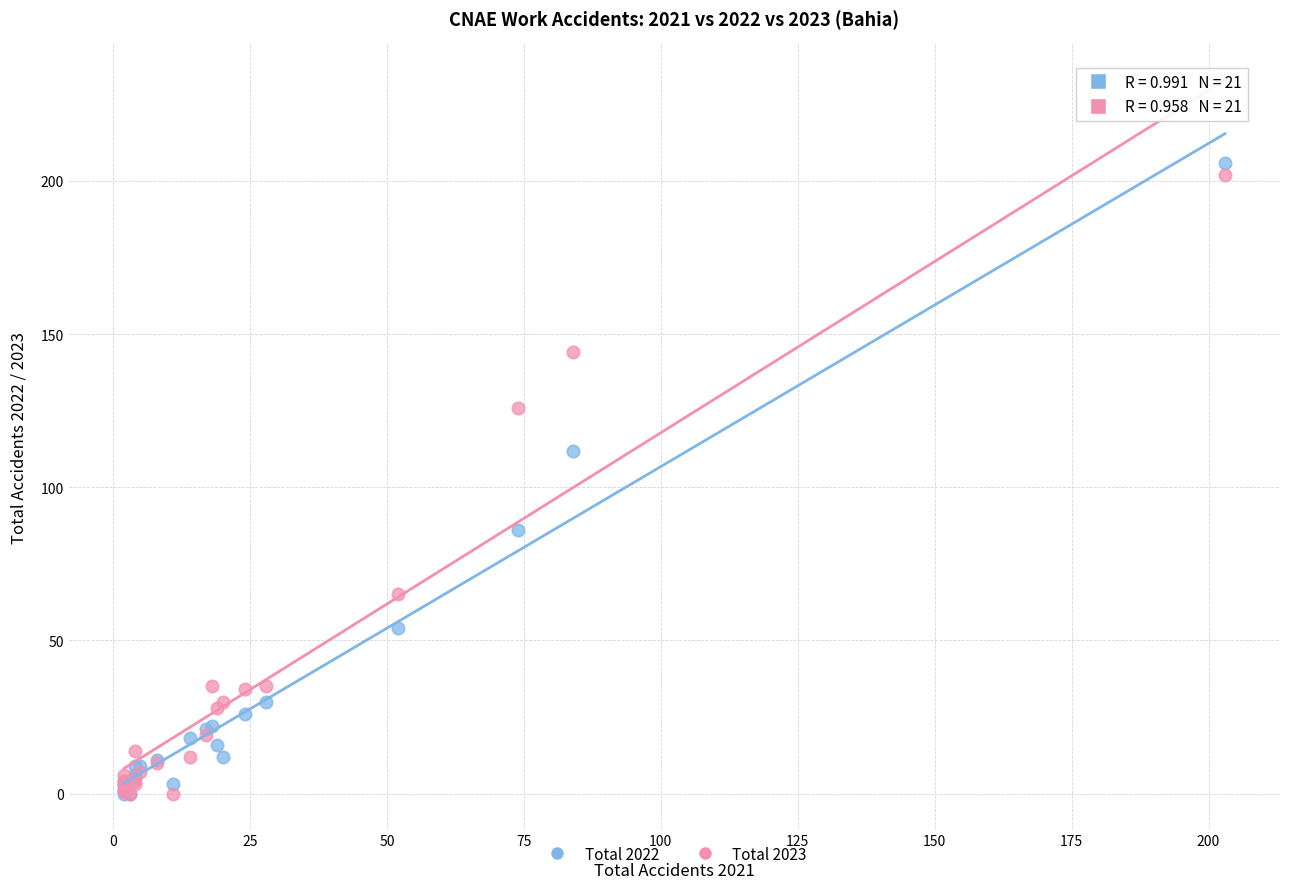

Which series has the largest Y range (max minus min)?

Total 2022